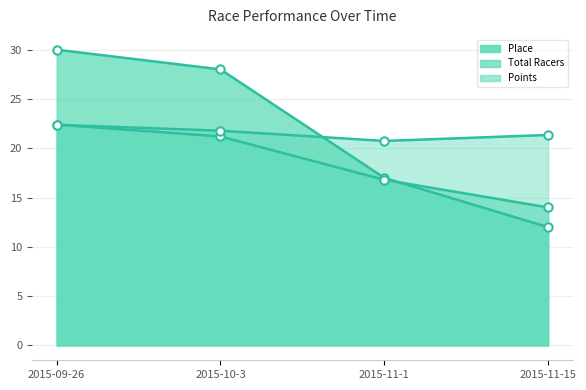

What is the difference between the Place values at 2015-09-26 and 2015-10-3?

2.0